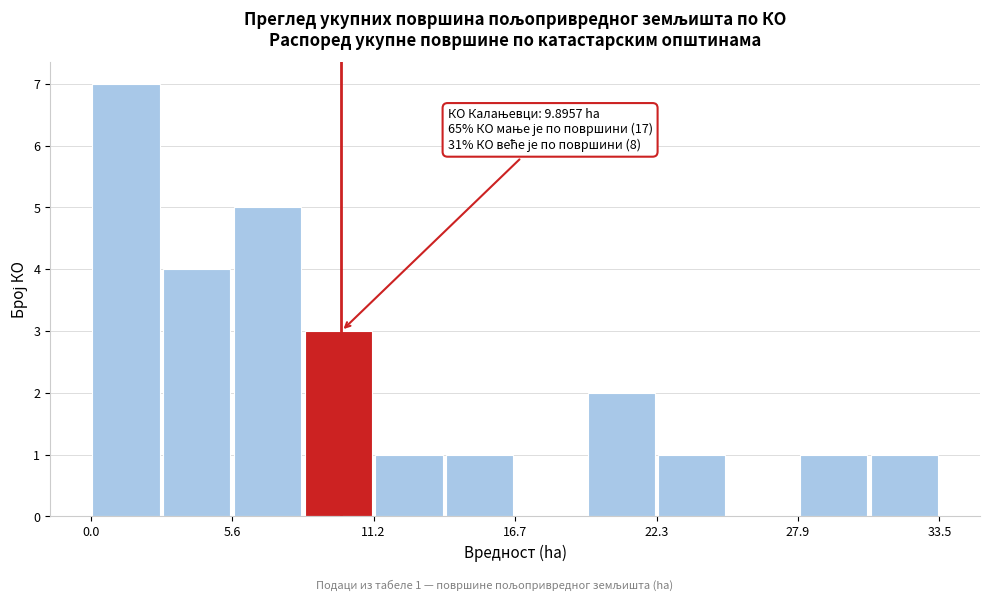

Around what value on the x-axis is the tallest bar? Give the approximate position of its centre, as read against the axis.

1